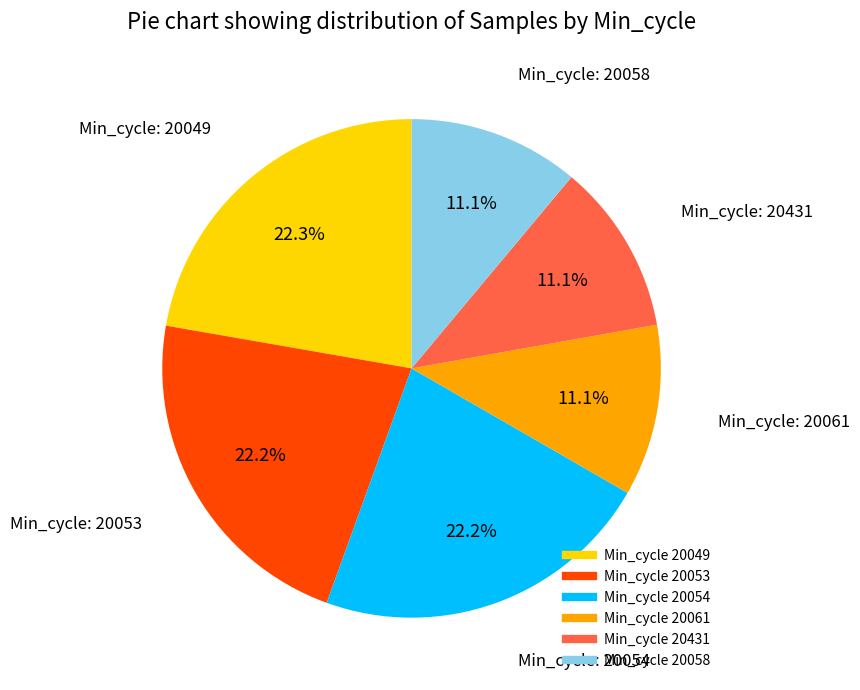

How many segments does this pie chart have?

6